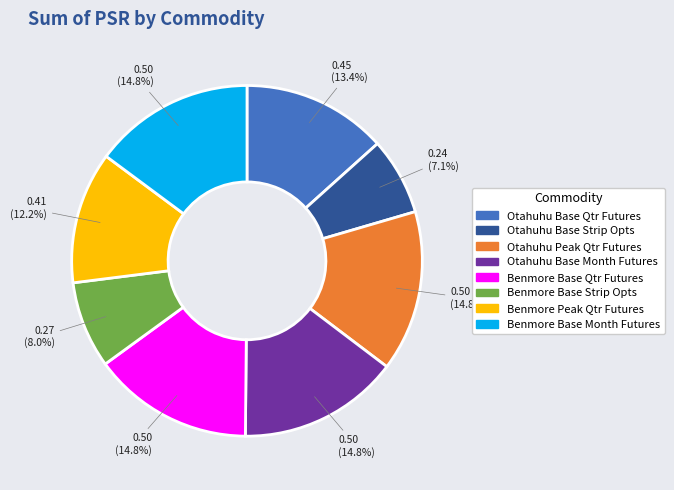

Which has a higher value, Otahuhu Peak Qtr Futures or Otahuhu Base Strip Opts?

Otahuhu Peak Qtr Futures